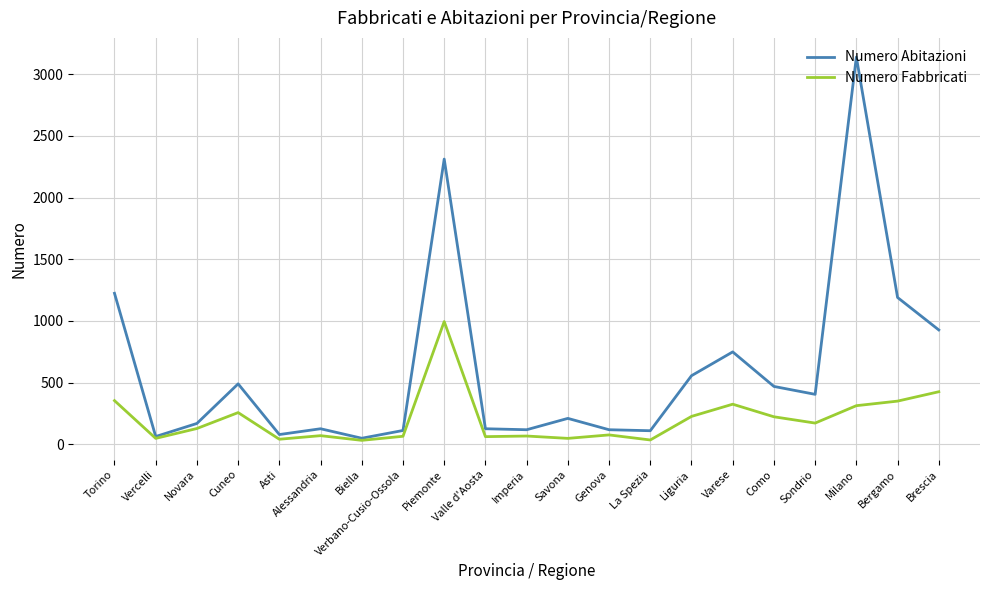

What are all the series names shown in the legend?

Numero Abitazioni, Numero Fabbricati